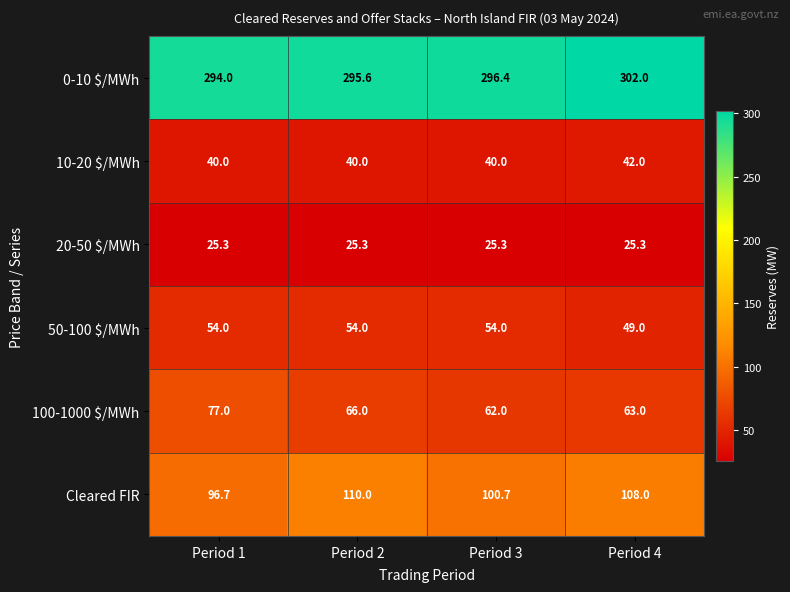

Count the number of data series in this chart.

6